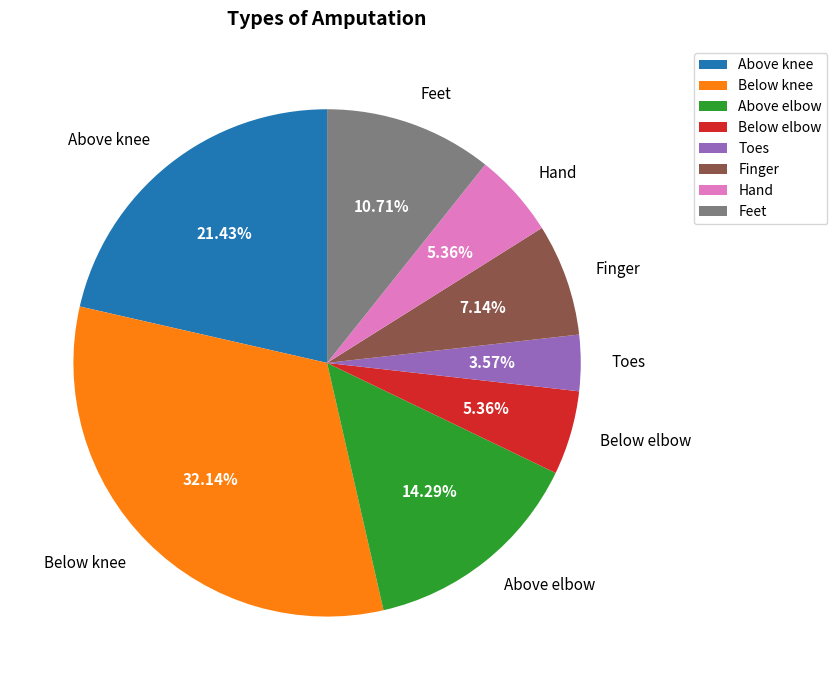

The Feet slice represents 5% of the pie. True or false?

False